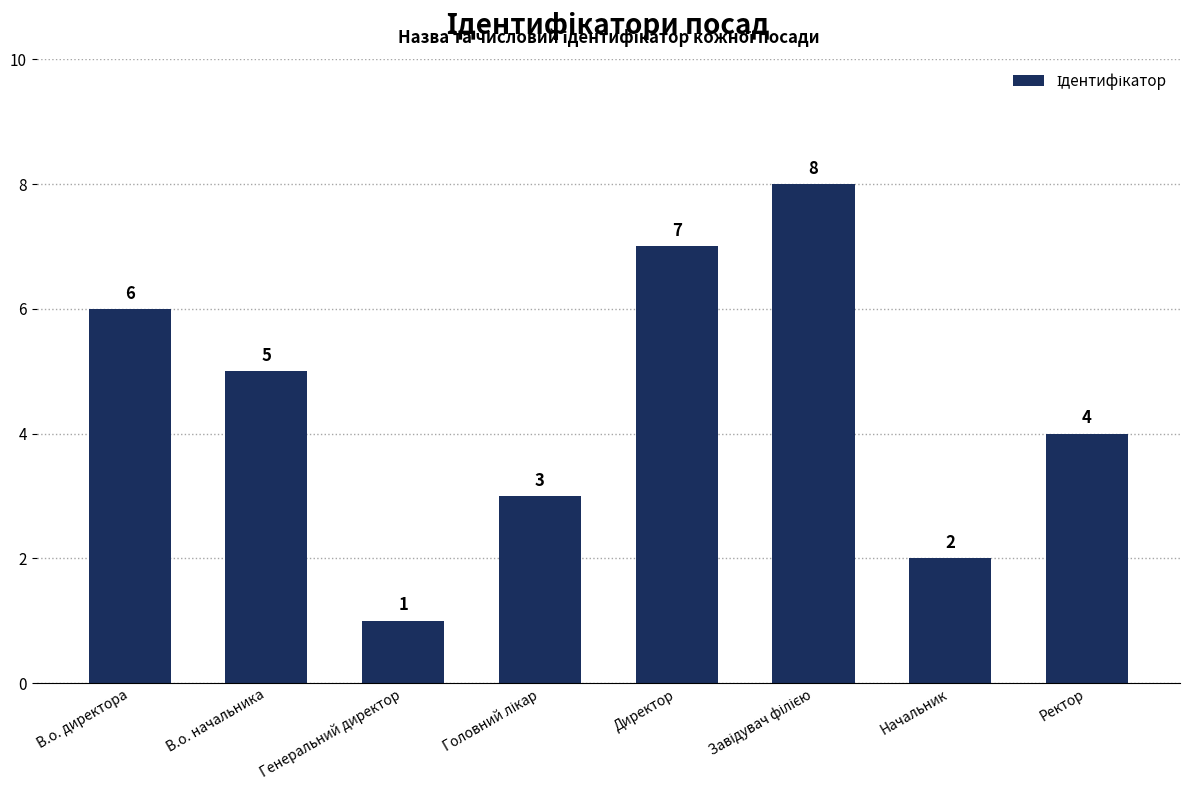

At which label is the value closest to 4?

Ректор